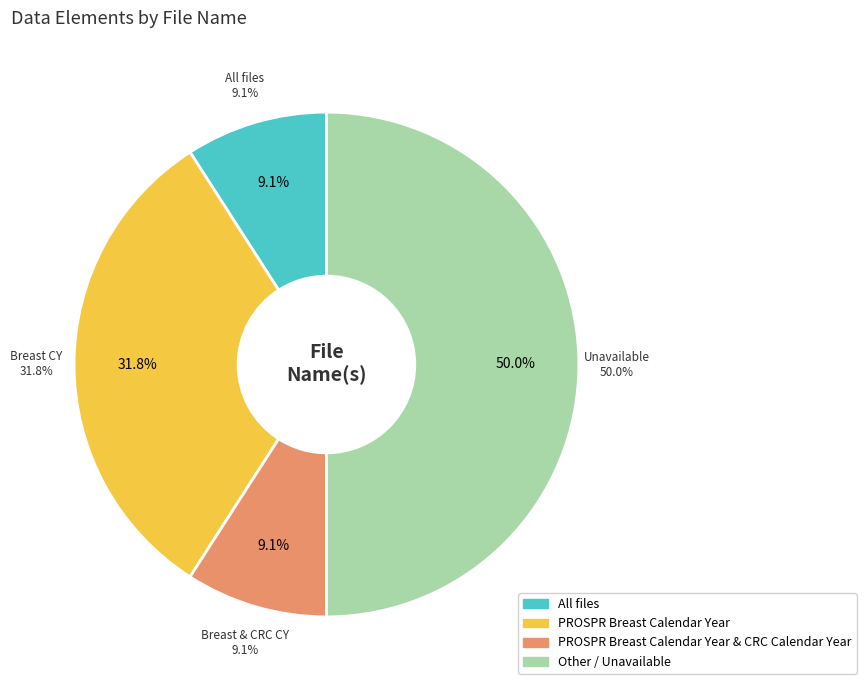

To the nearest percent, what is the combined percentage of PROSPR Breast Calendar Year and PROSPR Breast Calendar Year & CRC Calendar Year?

41%